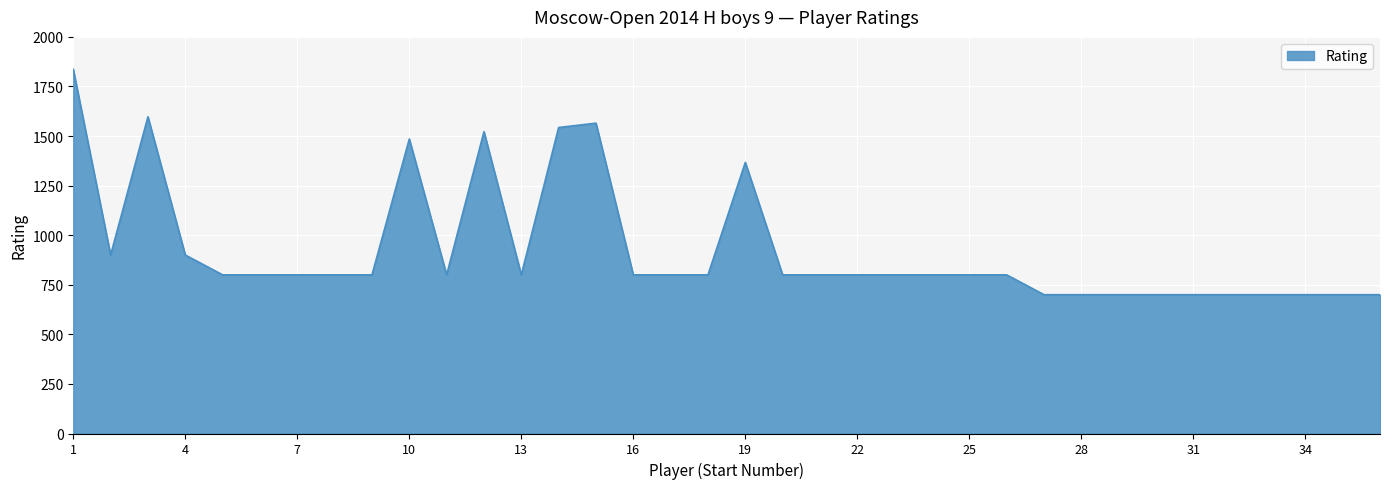

What is the difference between the maximum and minimum values?

1136